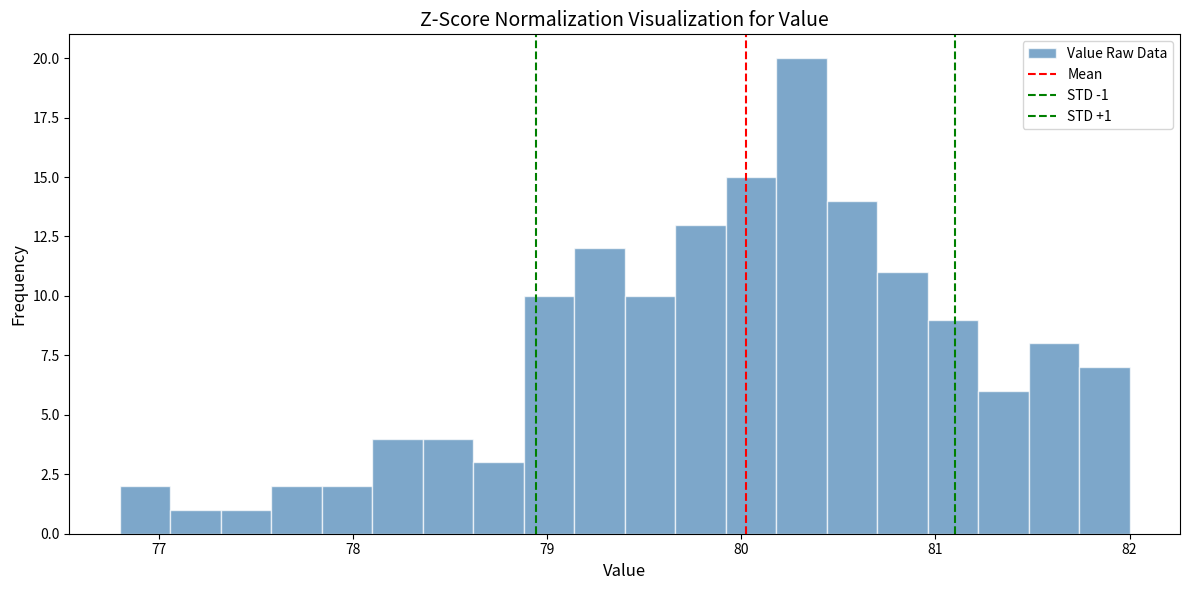

Around what value on the x-axis is the tallest bar? Give the approximate position of its centre, as read against the axis.

80.3